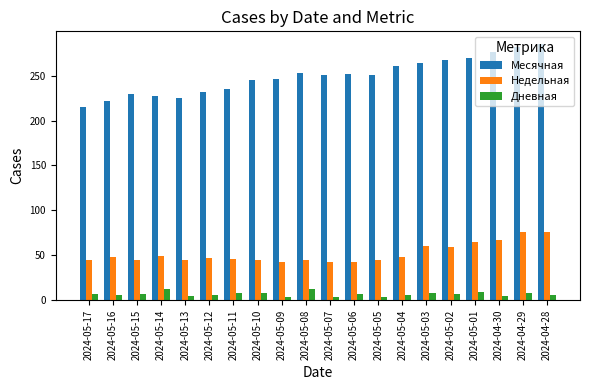

What is the label of the 3rd bar from the right?

2024-04-30